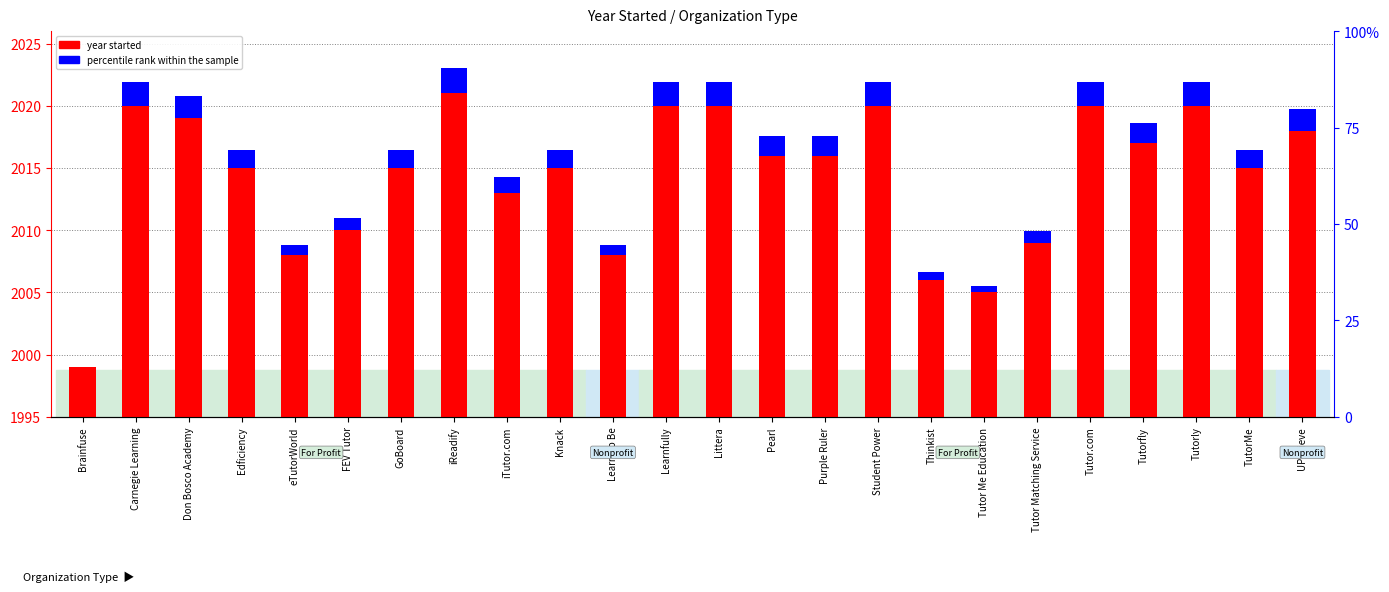

Count the number of categories in the chart.

24